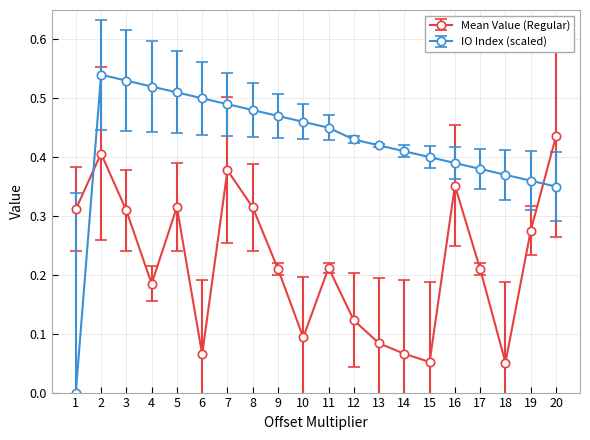

Where is the first local maximum for Mean Value (Regular)?

2